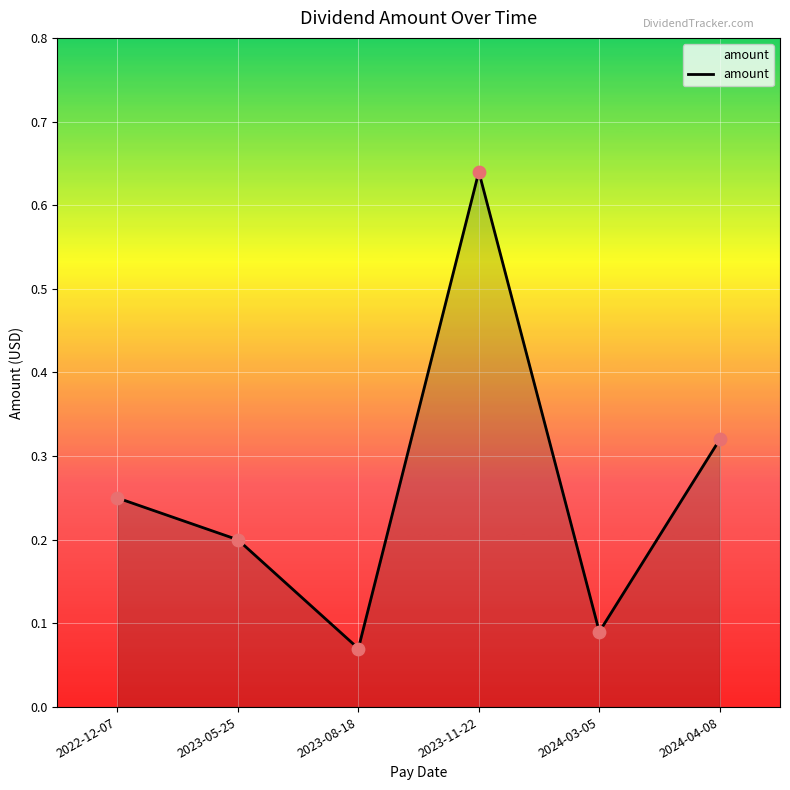

Between 2024-04-08 and 2024-03-05, which is larger?

2024-04-08